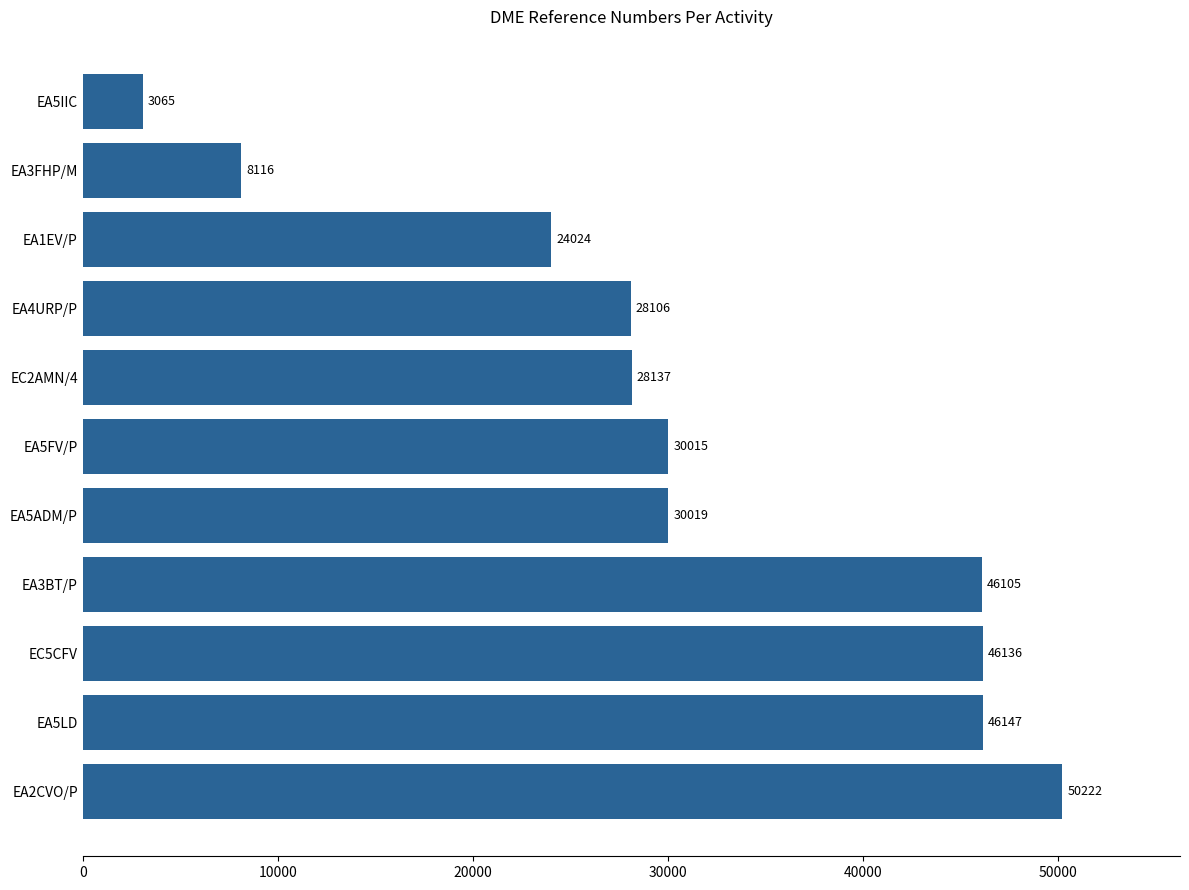

What is the difference between the maximum and minimum values?

47157